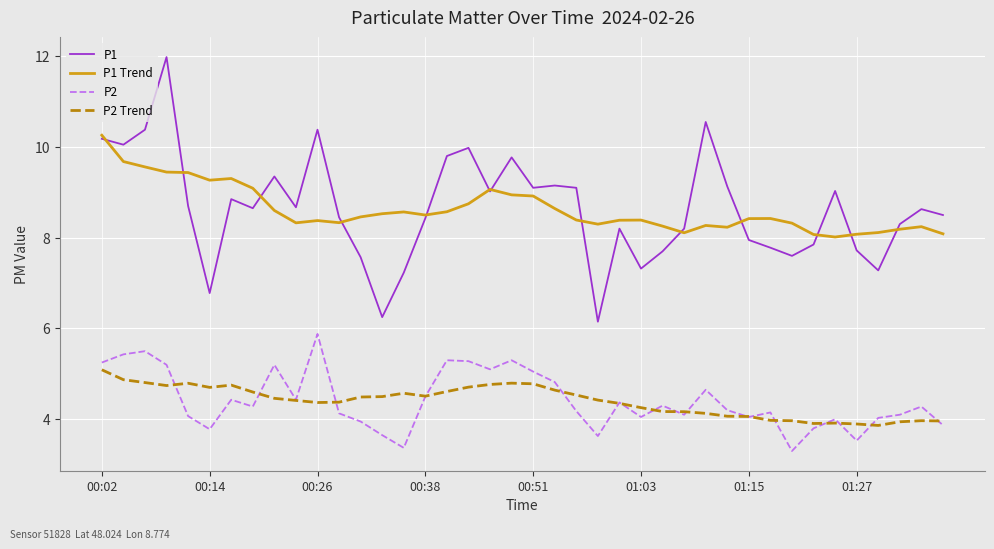

What is the highest value of the P1 Trend series?

10.3